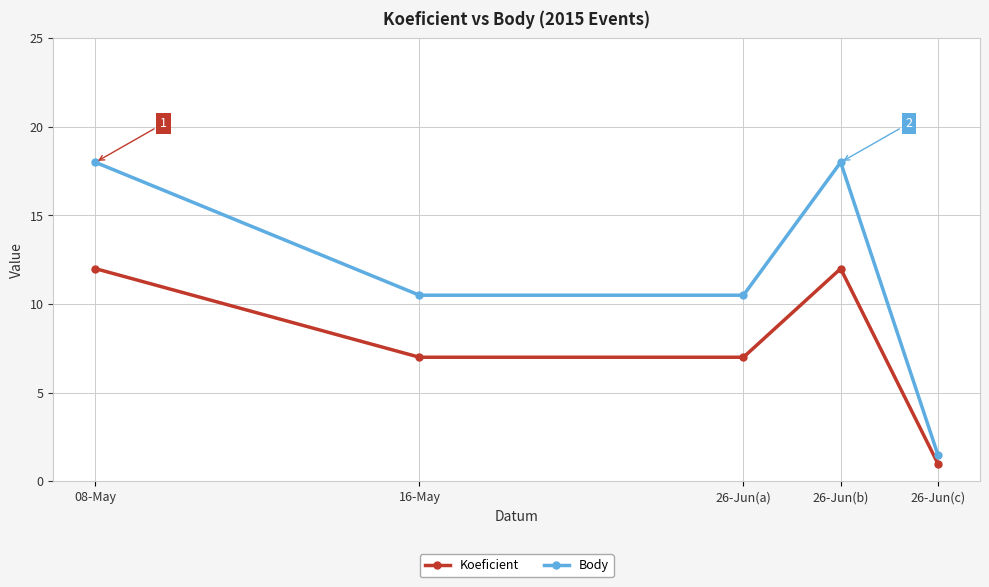

How many lines are shown in the chart?

2